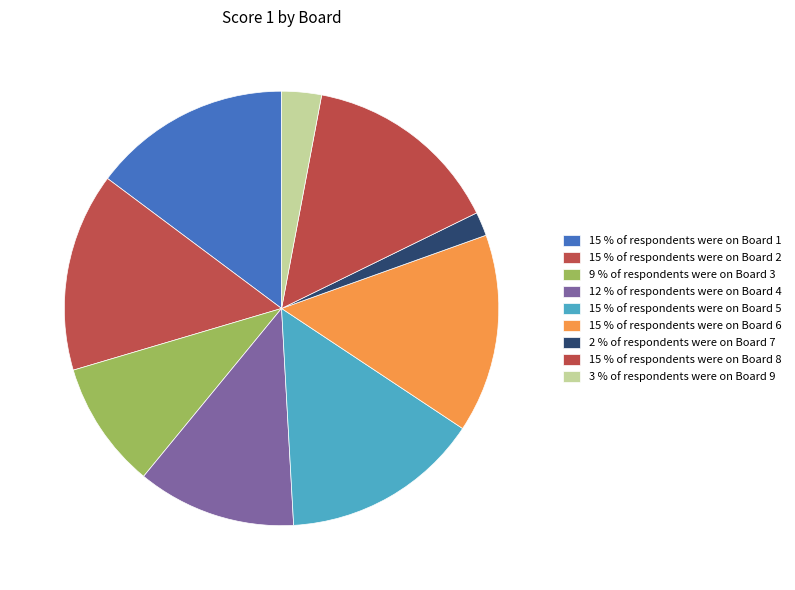

Count the number of slices in the pie.

9